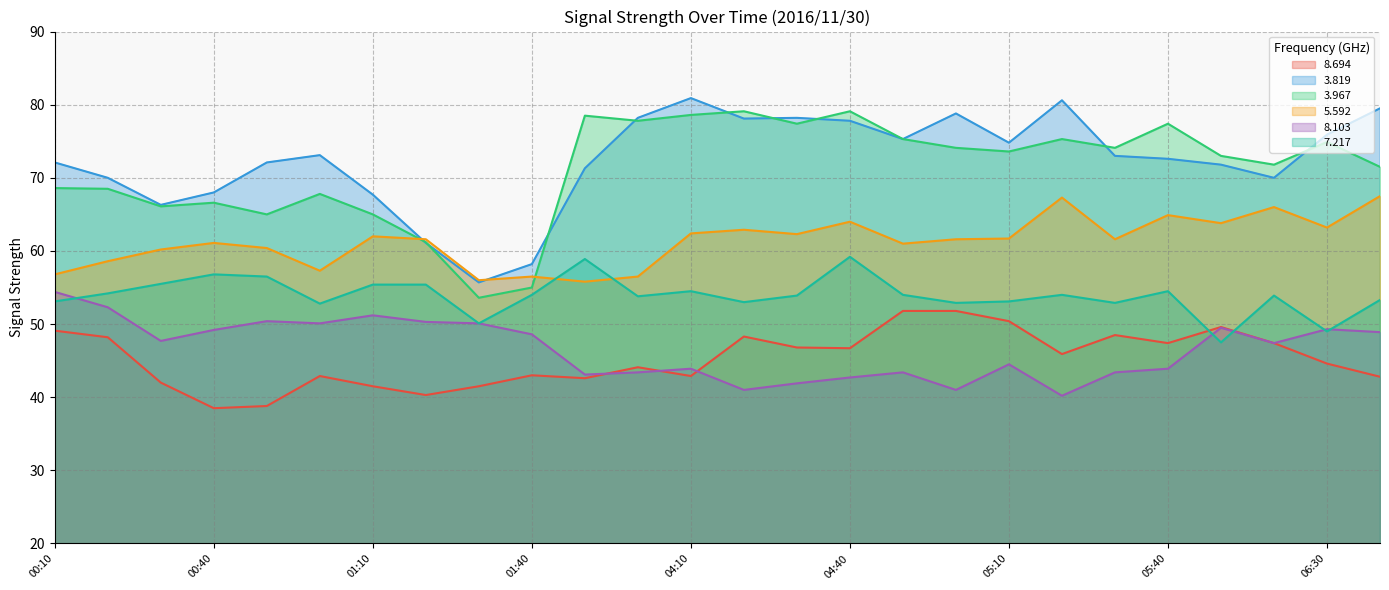

True or false: 3.819 and 7.217 cross at least once.

False